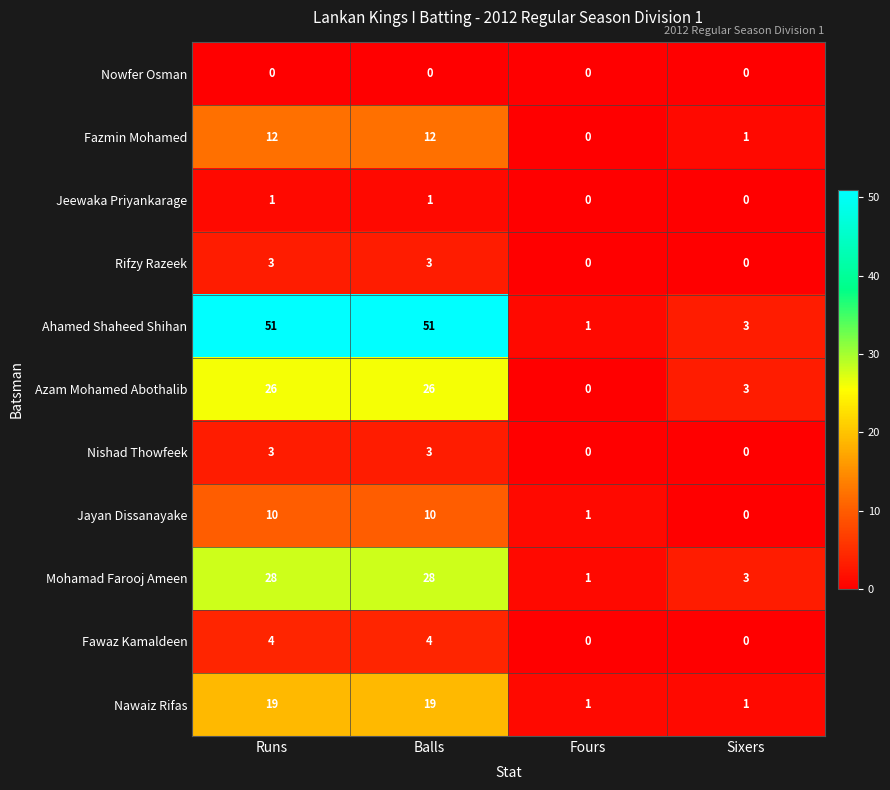

What is the sum of the Rifzy Razeek values at Sixers and Balls?

3